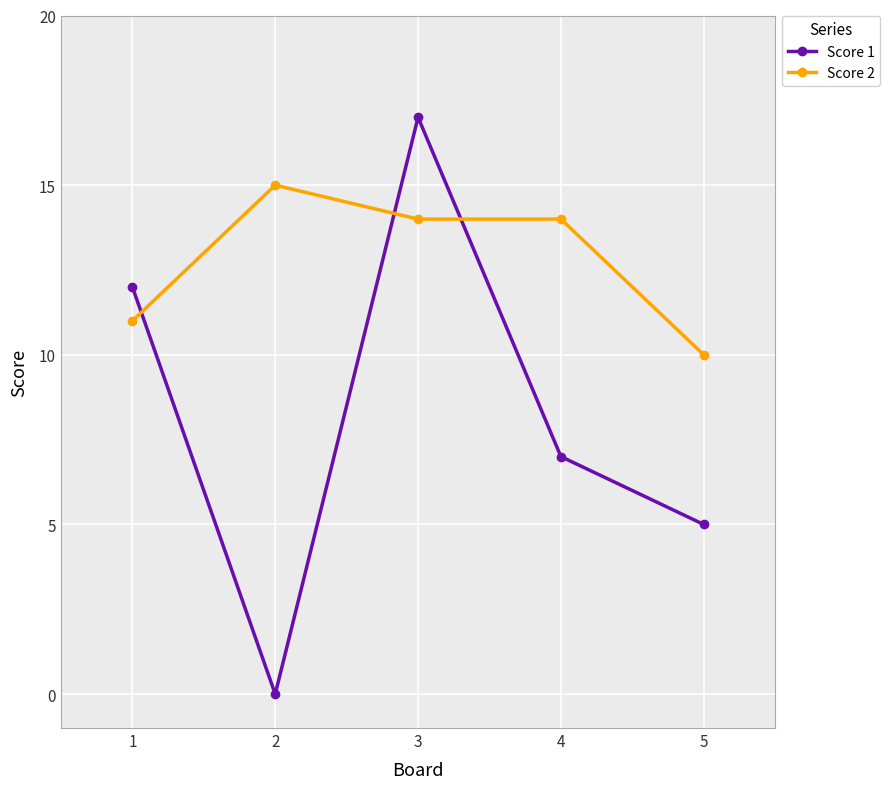

Which series has the widest spread of values?

Score 1